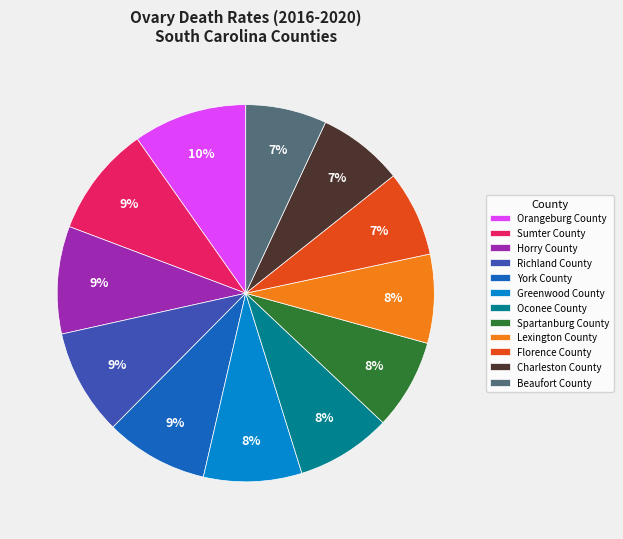

Does Florence County account for over 50% of the chart?

No